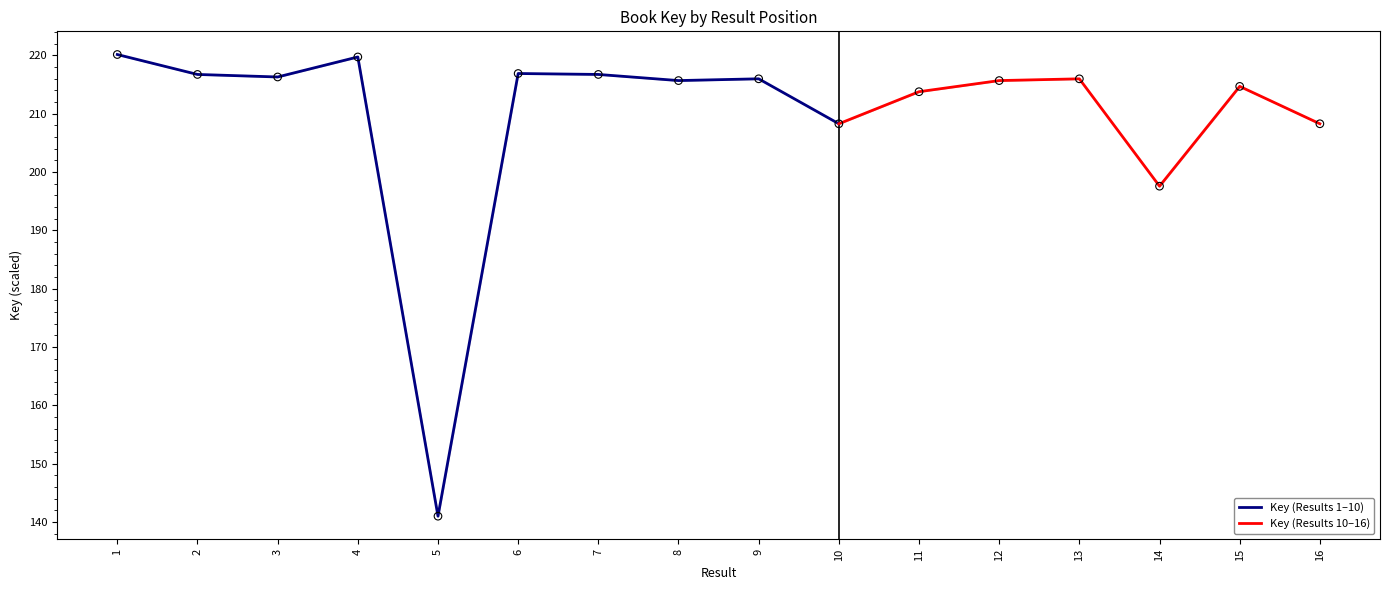

What is the ratio of the value at 15 to the value at 2?

1.0